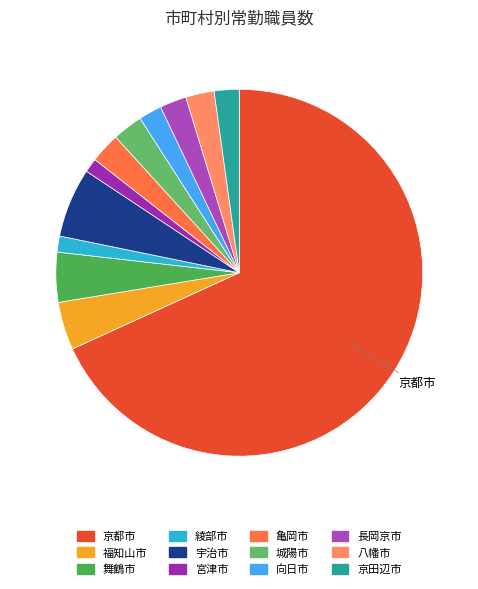

Rank the categories by value from highest to lowest.

京都市, 宇治市, 舞鶴市, 福知山市, 亀岡市, 城陽市, 八幡市, 長岡京市, 京田辺市, 向日市, 綾部市, 宮津市